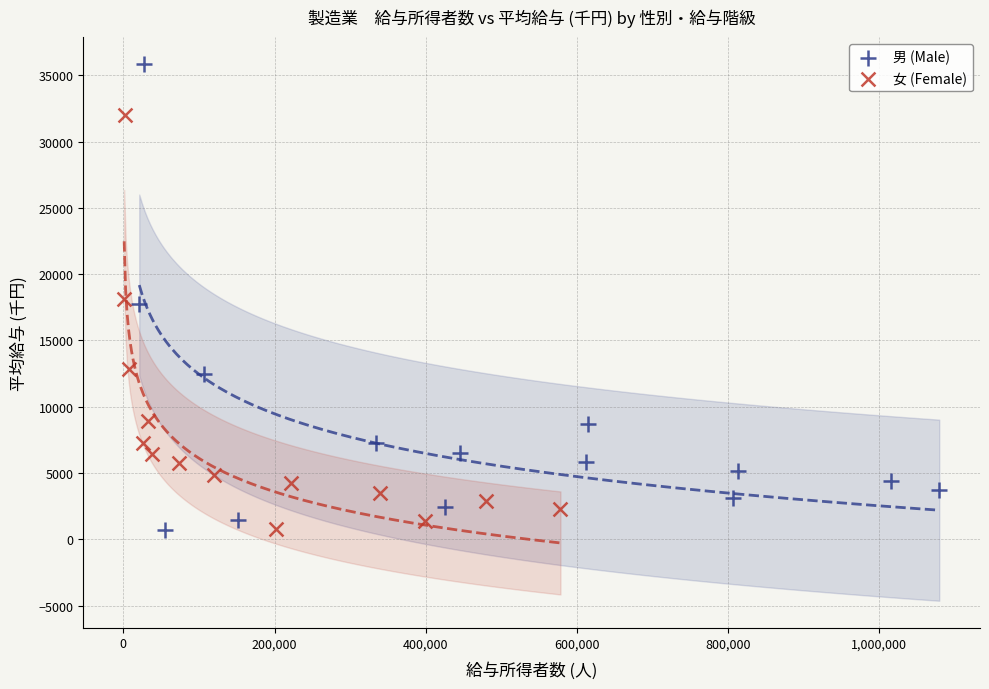

Which series reaches the maximum Y coordinate?

男 (Male)